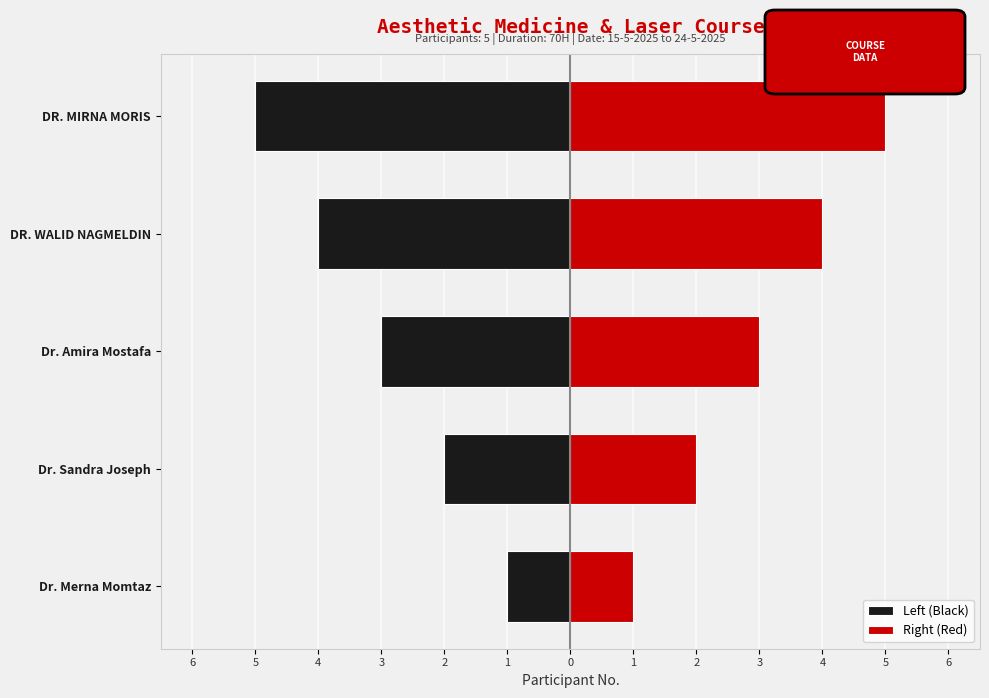

Are the bars horizontal?

Yes